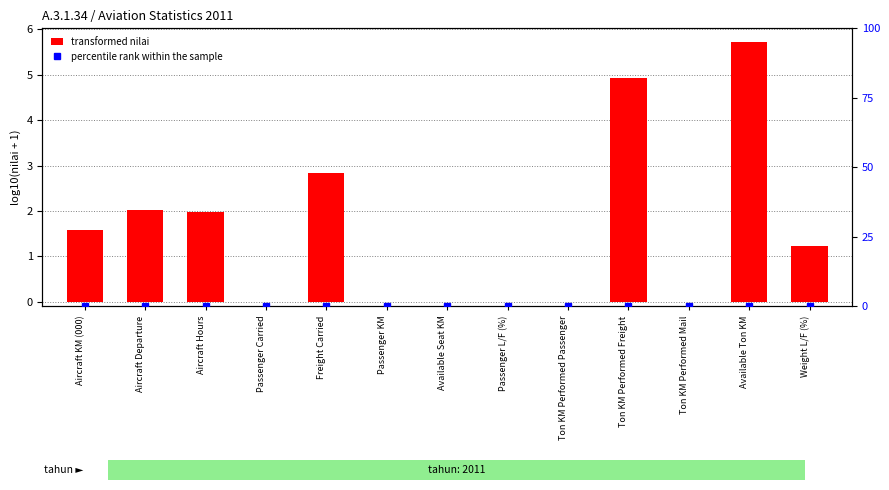

Reading right to left, list all the values displayed in this chart.

transformed nilai: 1.2	5.7	0.0	4.9	0.0	0.0	0.0	0.0	2.8	0.0	2.0	2.0	1.6
percentile rank within the sample: 0.0	0.0	0.0	0.0	0.0	0.0	0.0	0.0	0.0	0.0	0.0	0.0	0.0